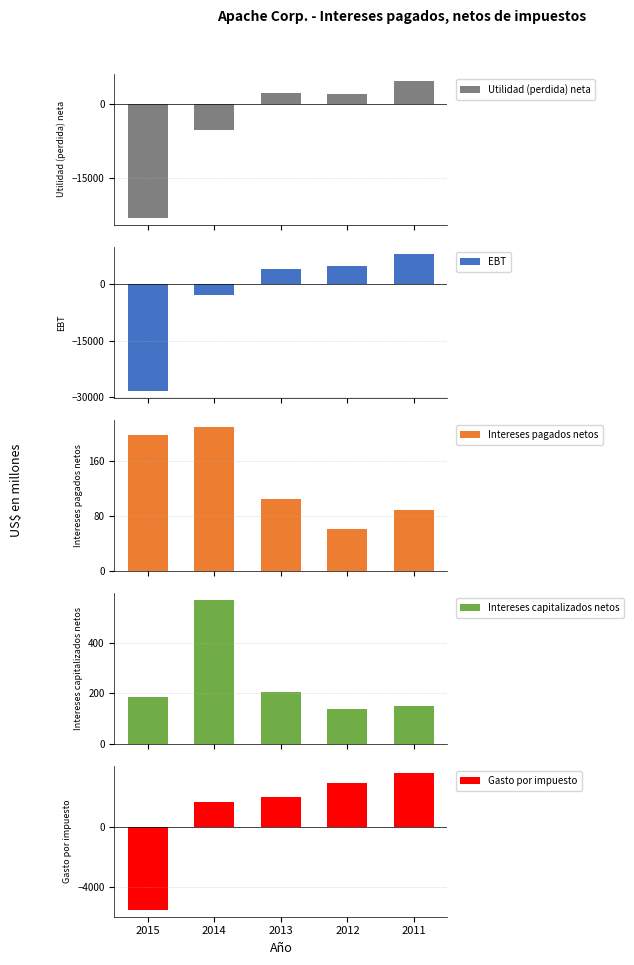

List the labels in order of Intereses capitalizados netos value, smallest first.

2012, 2011, 2015, 2013, 2014